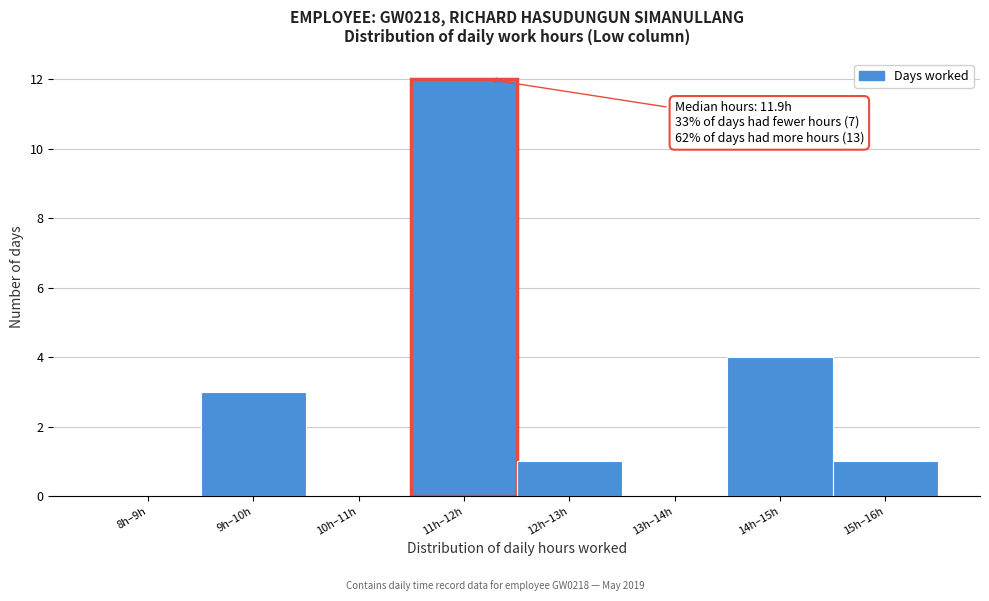

Reading left to right, list all the values displayed in this chart.

8h–9h=0	9h–10h=3	10h–11h=0	11h–12h=12	12h–13h=1	13h–14h=0	14h–15h=4	15h–16h=1